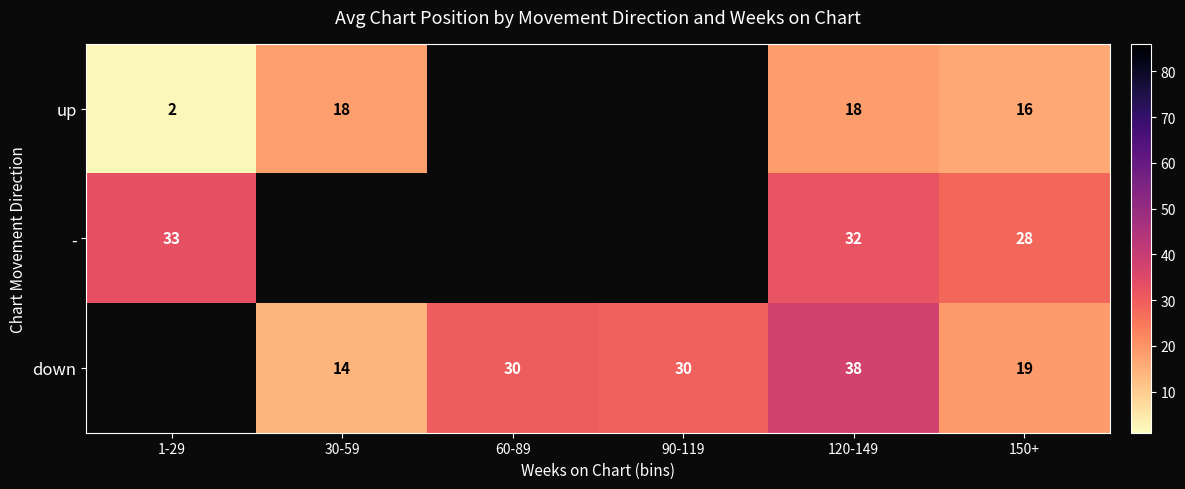

Is it true that - equals 11 at 1-29?

False